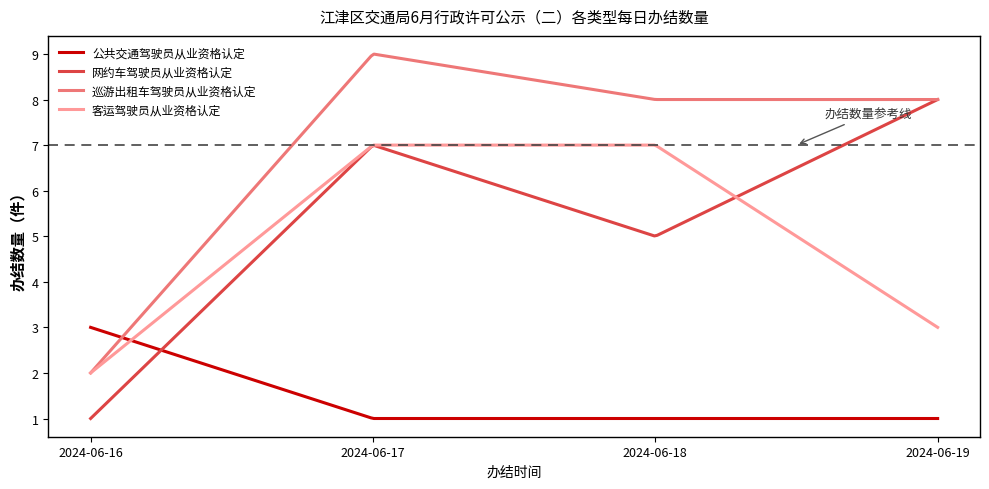

List the series in order of their peak value, lowest first.

公共交通驾驶员从业资格认定, 客运驾驶员从业资格认定, 网约车驾驶员从业资格认定, 巡游出租车驾驶员从业资格认定